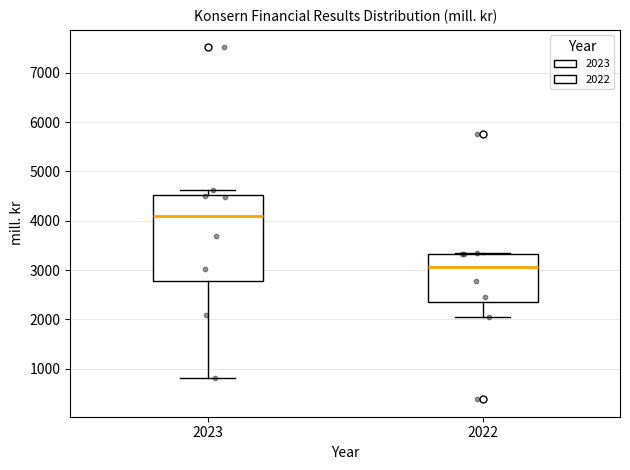

Which box has the highest median line?

2023